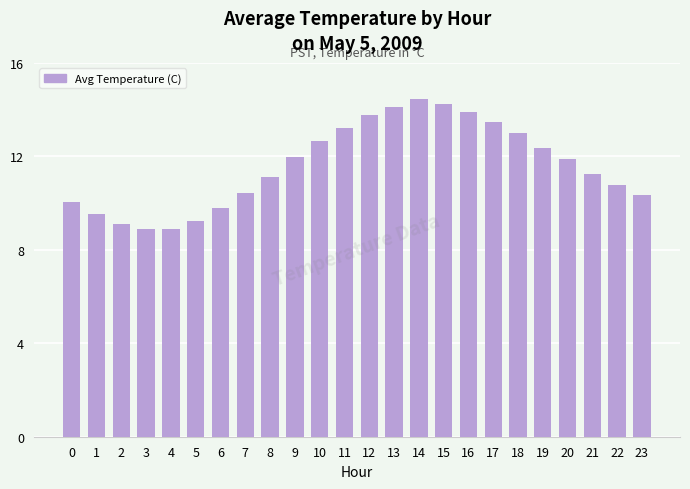

The value at 15 is 3.4. True or false?

False